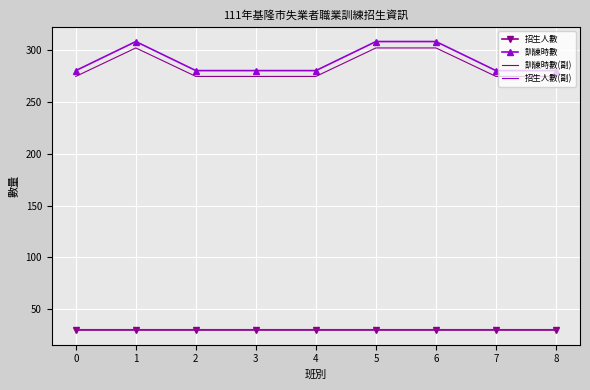

What is the maximum value for 招生人數?

30.0